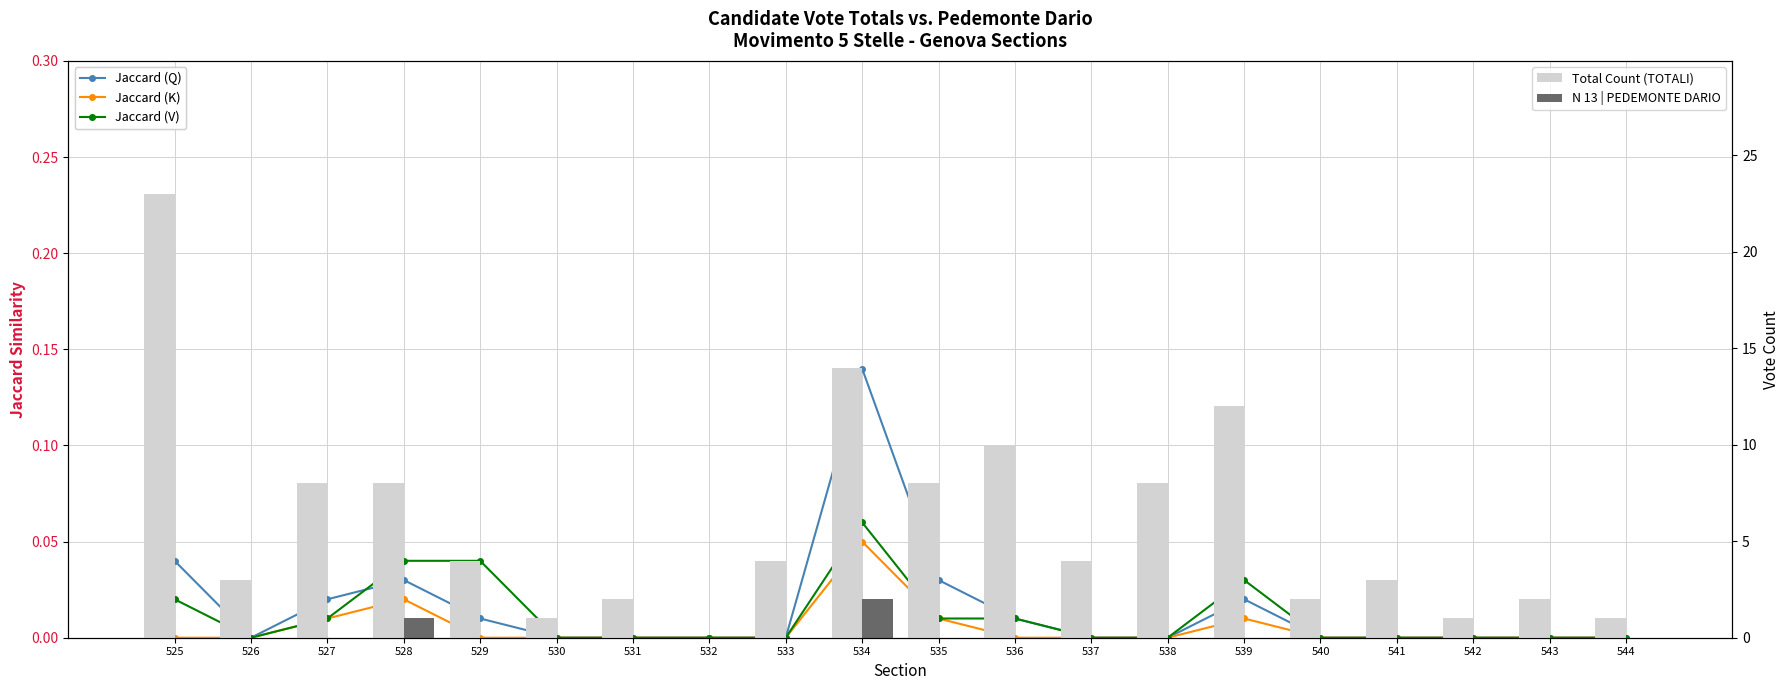

Reading left to right, extract all data points from this chart.

Jaccard (Q): 525=0.0	526=0.0	527=0.0	528=0.0	529=0.0	530=0.0	531=0.0	532=0.0	533=0.0	534=0.1	535=0.0	536=0.0	537=0.0	538=0.0	539=0.0	540=0.0	541=0.0	542=0.0	543=0.0	544=0.0
Jaccard (K): 525=0.0	526=0.0	527=0.0	528=0.0	529=0.0	530=0.0	531=0.0	532=0.0	533=0.0	534=0.1	535=0.0	536=0.0	537=0.0	538=0.0	539=0.0	540=0.0	541=0.0	542=0.0	543=0.0	544=0.0
Jaccard (V): 525=0.0	526=0.0	527=0.0	528=0.0	529=0.0	530=0.0	531=0.0	532=0.0	533=0.0	534=0.1	535=0.0	536=0.0	537=0.0	538=0.0	539=0.0	540=0.0	541=0.0	542=0.0	543=0.0	544=0.0
Total Count (TOTALI): 525=23.0	526=3.0	527=8.0	528=8.0	529=4.0	530=1.0	531=2.0	532=0.0	533=4.0	534=14.0	535=8.0	536=10.0	537=4.0	538=8.0	539=12.0	540=2.0	541=3.0	542=1.0	543=2.0	544=1.0
N 13 | PEDEMONTE DARIO: 525=0.0	526=0.0	527=0.0	528=1.0	529=0.0	530=0.0	531=0.0	532=0.0	533=0.0	534=2.0	535=0.0	536=0.0	537=0.0	538=0.0	539=0.0	540=0.0	541=0.0	542=0.0	543=0.0	544=0.0